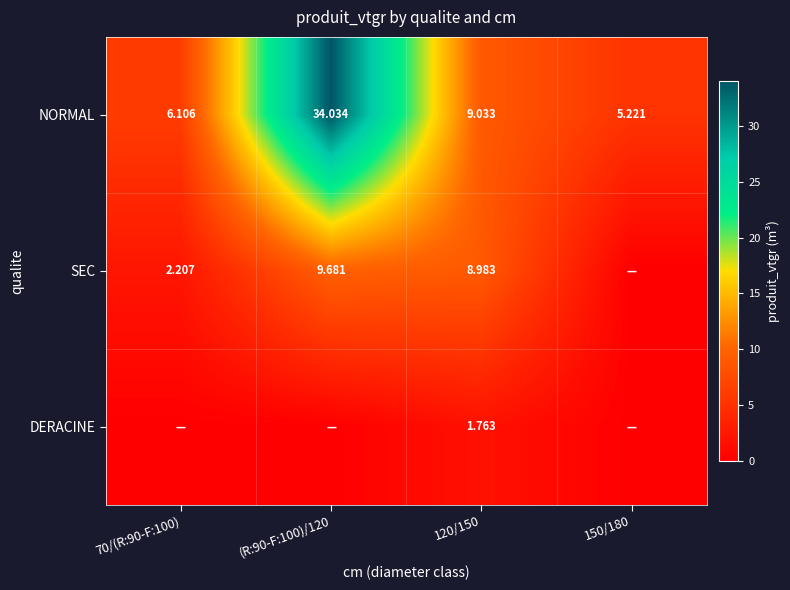

Is the value of NORMAL at 70/(R:90-F:100) greater than the value of SEC at (R:90-F:100)/120?

No